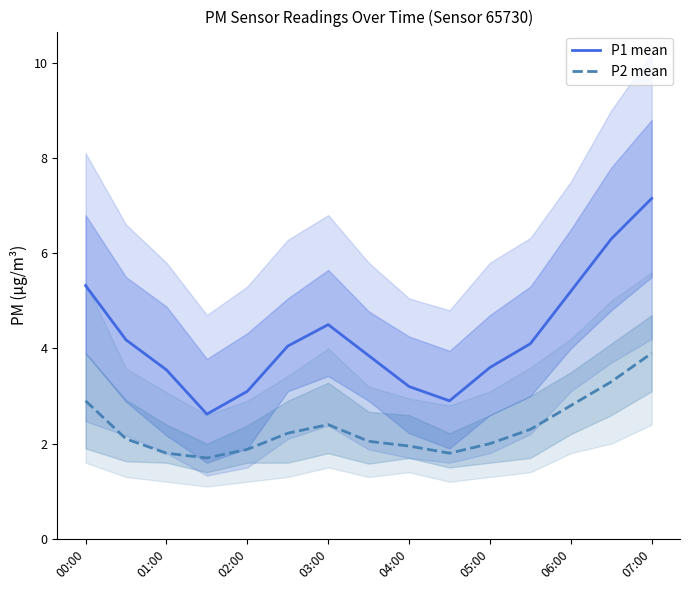

How many lines are shown in the chart?

2